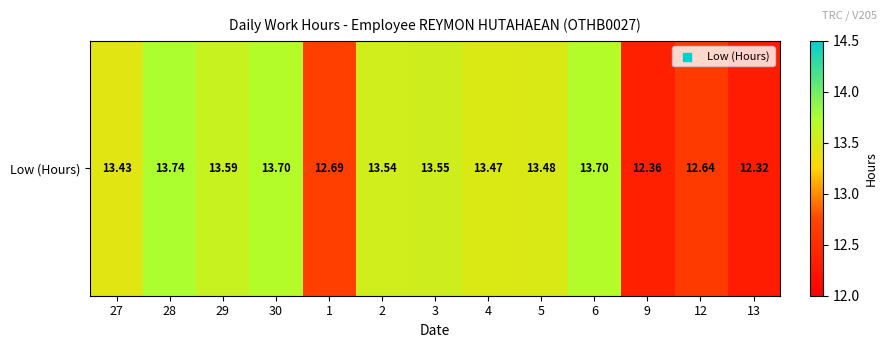

What is the greatest value displayed?

13.7